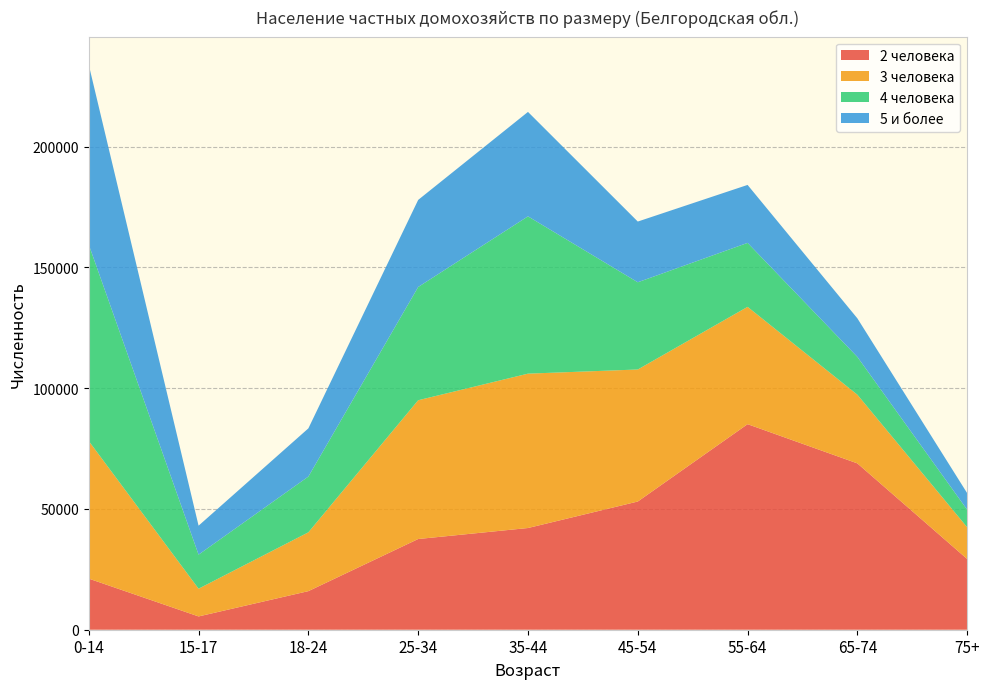

Reading left to right, what are all the values shown in this chart?

2 человека: 21159	5500	15977	37557	42109	53077	85104	68866	29277
3 человека: 56964	11481	24349	57451	63910	54660	48571	28432	13132
4 человека: 81300	14103	23087	46885	65126	36116	26483	15639	7269
5 и более: 74435	11992	19951	36054	43236	25136	23997	15966	6856